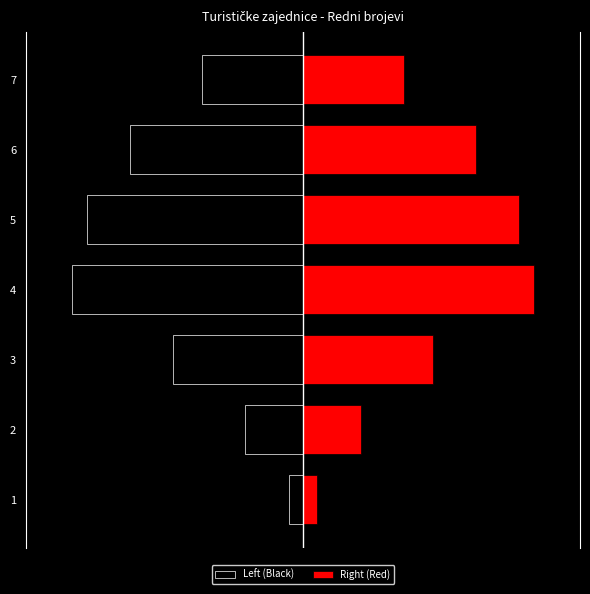

What is the sum of the Right (Red) values at 4 and 6?

22.4